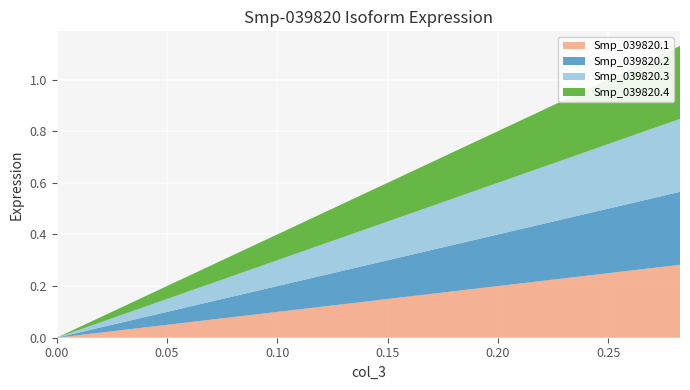

Reading right to left, list all the values displayed in this chart.

Smp_039820.1: 0.0=0.0	0.282599585817957=0.3
Smp_039820.2: 0.0=0.0	0.282599585817957=0.3
Smp_039820.3: 0.0=0.0	0.282599585817957=0.3
Smp_039820.4: 0.0=0.0	0.282599585817957=0.3